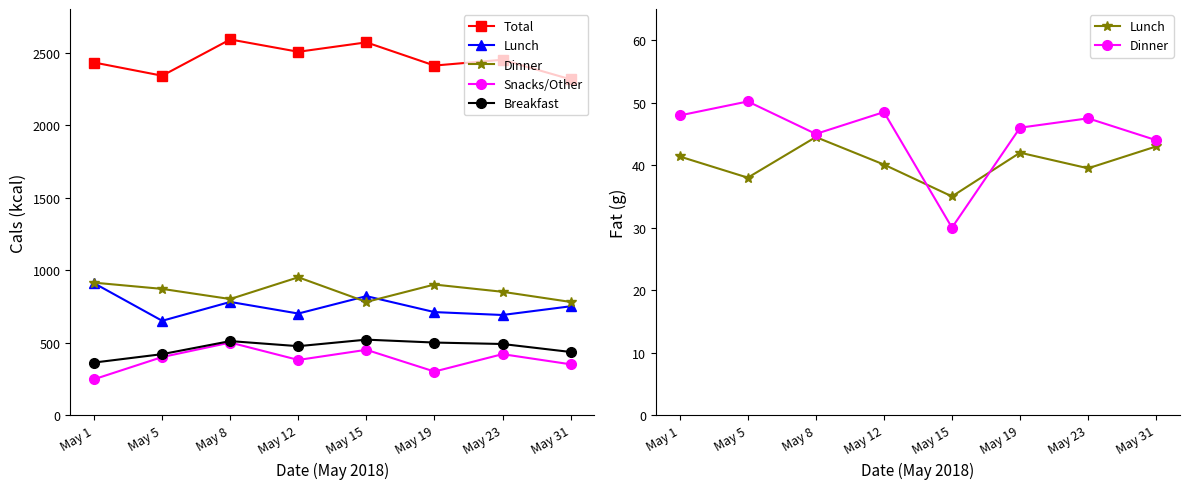

What is the maximum value shown in the chart?

2590.0